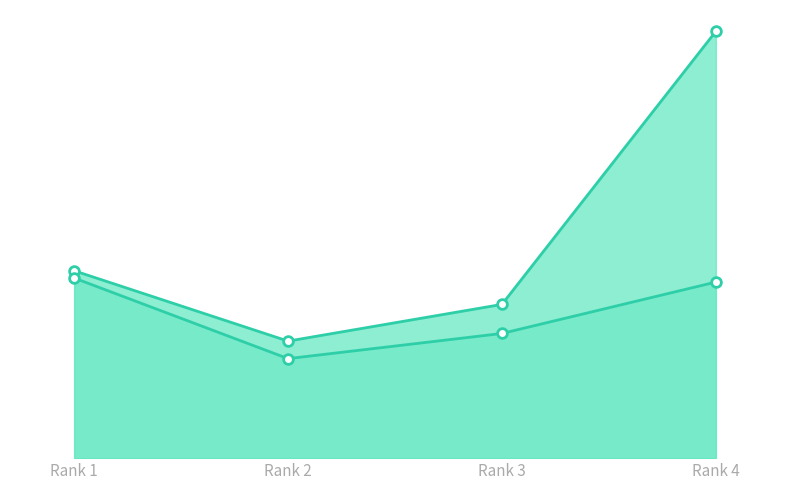

What is the difference between the Total Refs. line values at Rank 1 and Rank 4?

5.3